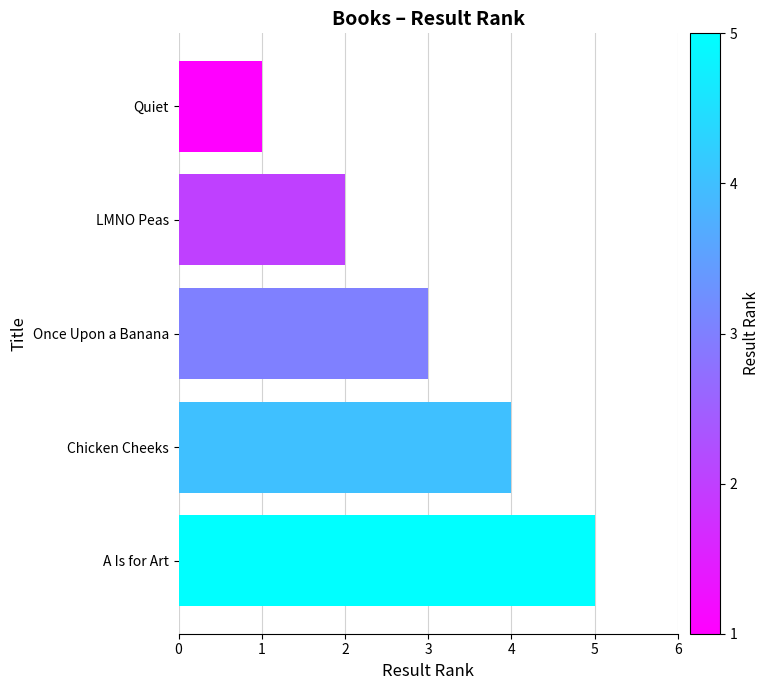

What is the label of the 4th bar from the bottom?

LMNO Peas